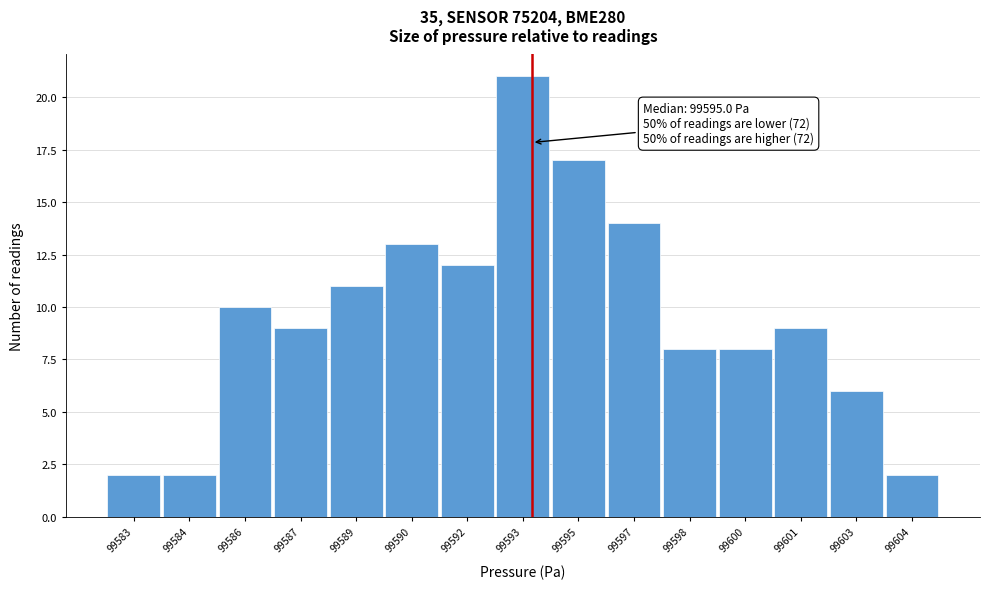

Reading right to left, extract all data points from this chart.

2	6	9	8	8	14	17	21	12	13	11	9	10	2	2